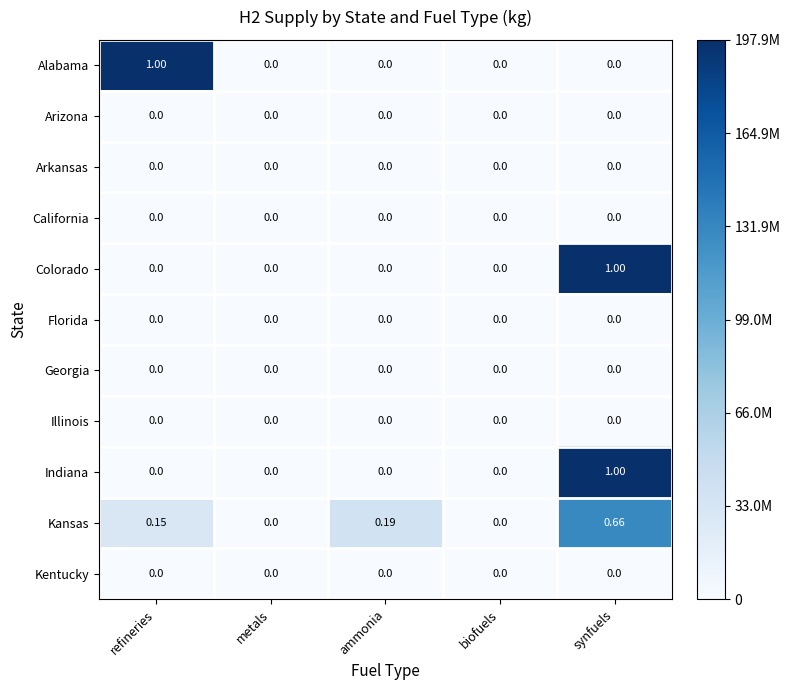

How many series are shown in this chart?

11